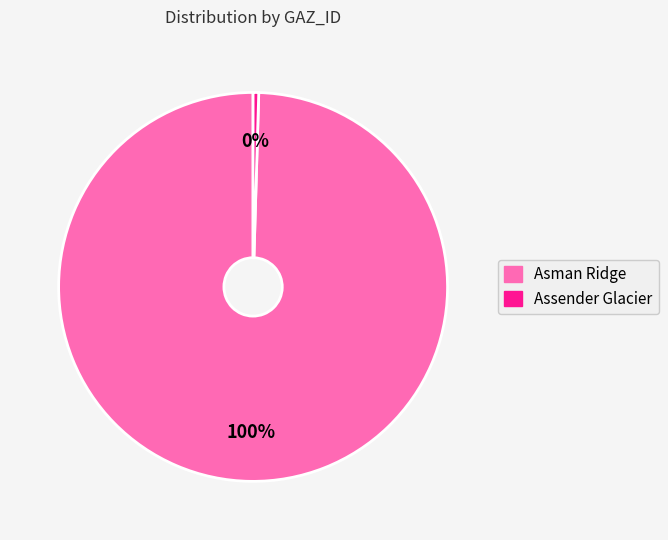

How many segments does this pie chart have?

2